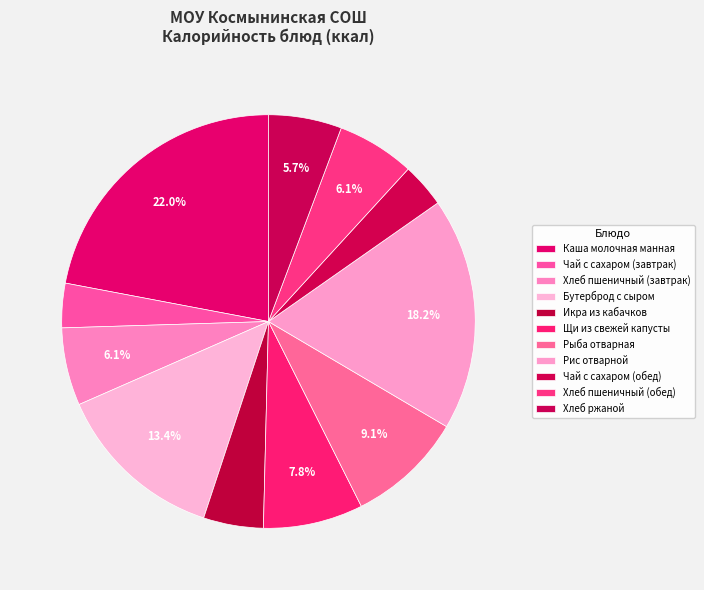

To the nearest percent, what is the average slice percentage?

9%